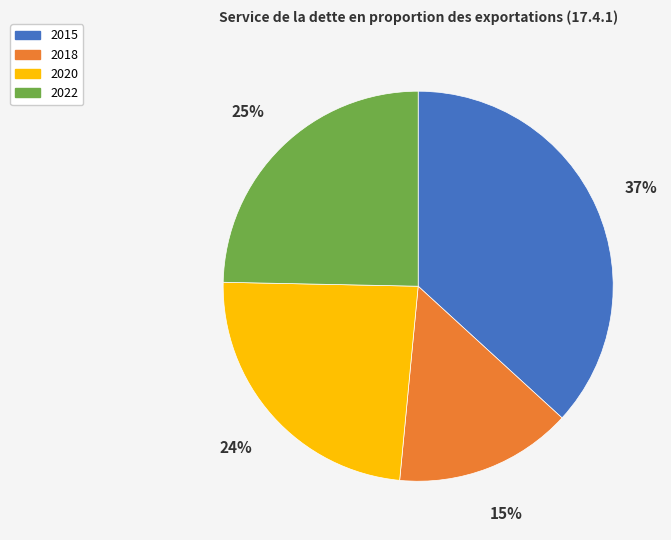

Combined, do 2020 and 2018 account for over 50%?

No